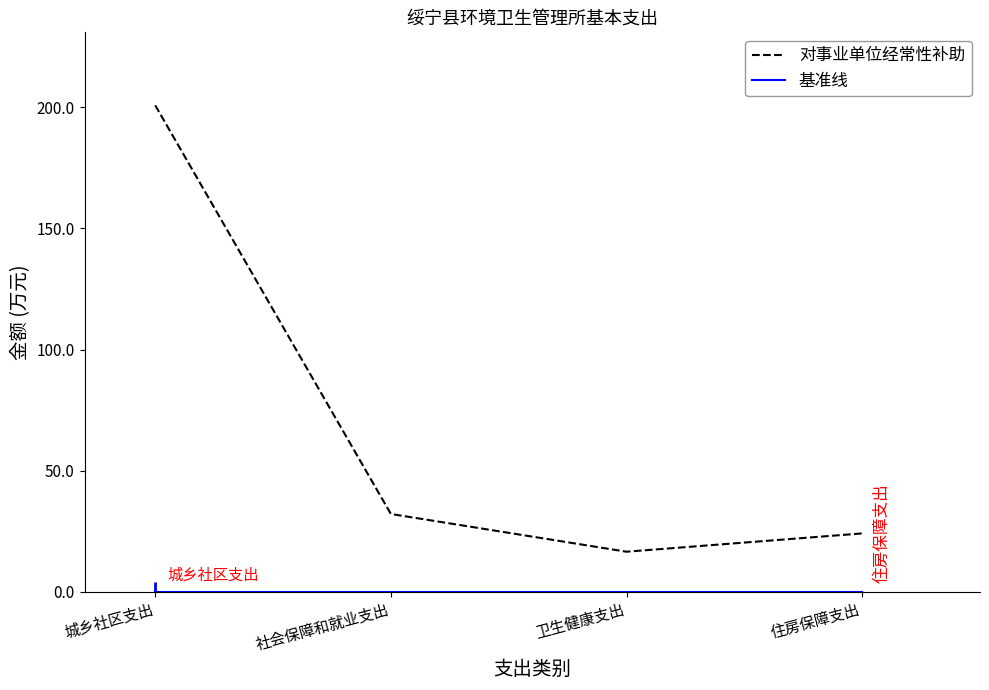

What are all the series names shown in the legend?

对事业单位经常性补助, 基准线